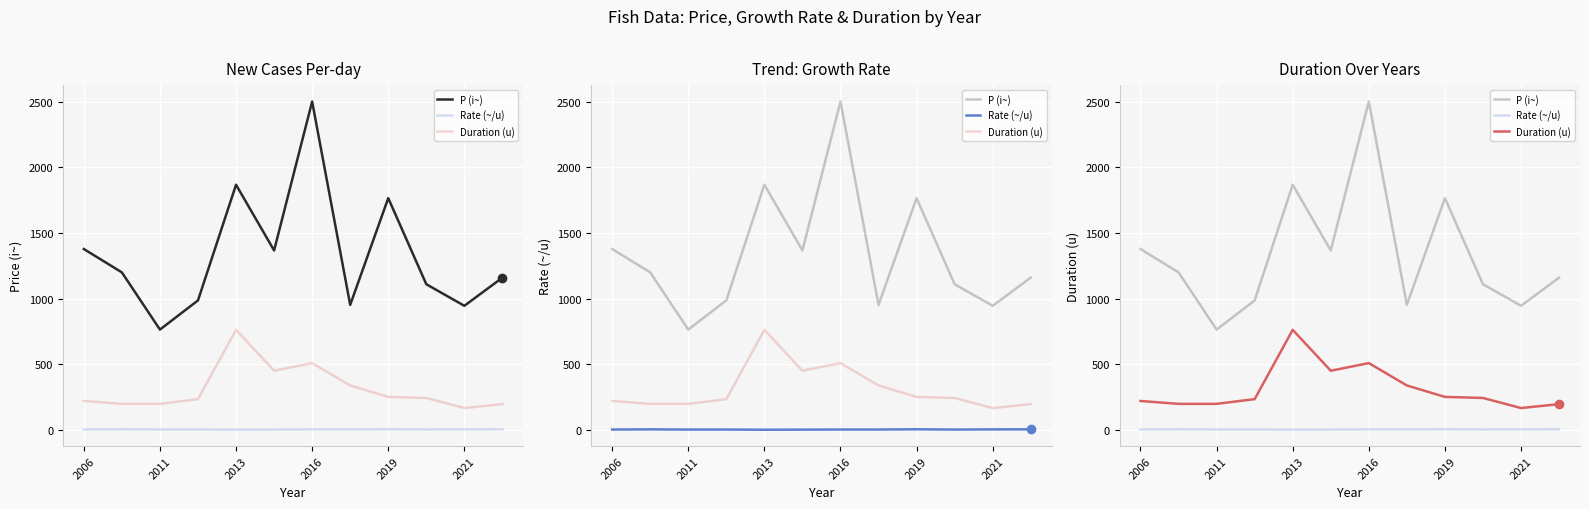

Which series has the largest total across all categories?

P (i~)